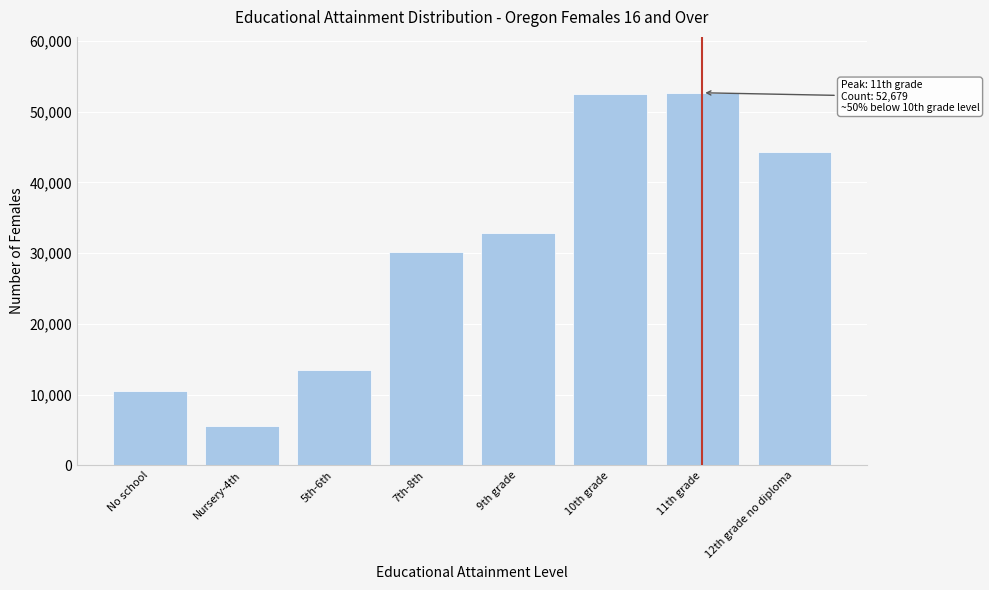

Where is the data nearest to the value 29092?

7th-8th